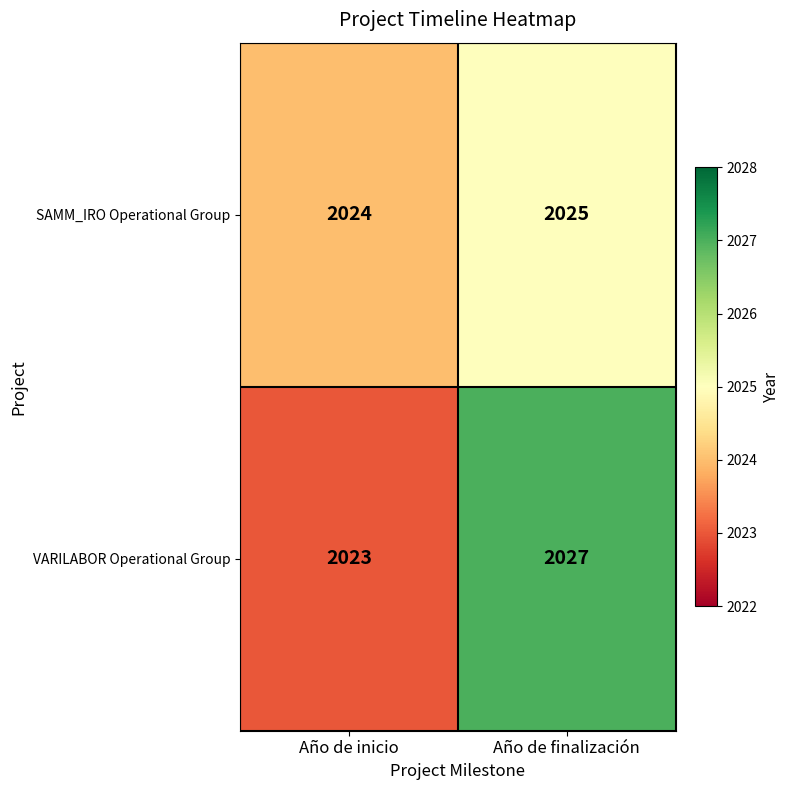

Reading left to right, what are all the values shown in this chart?

SAMM_IRO Operational Group: Año de inicio=2024	Año de finalización=2025
VARILABOR Operational Group: Año de inicio=2023	Año de finalización=2027